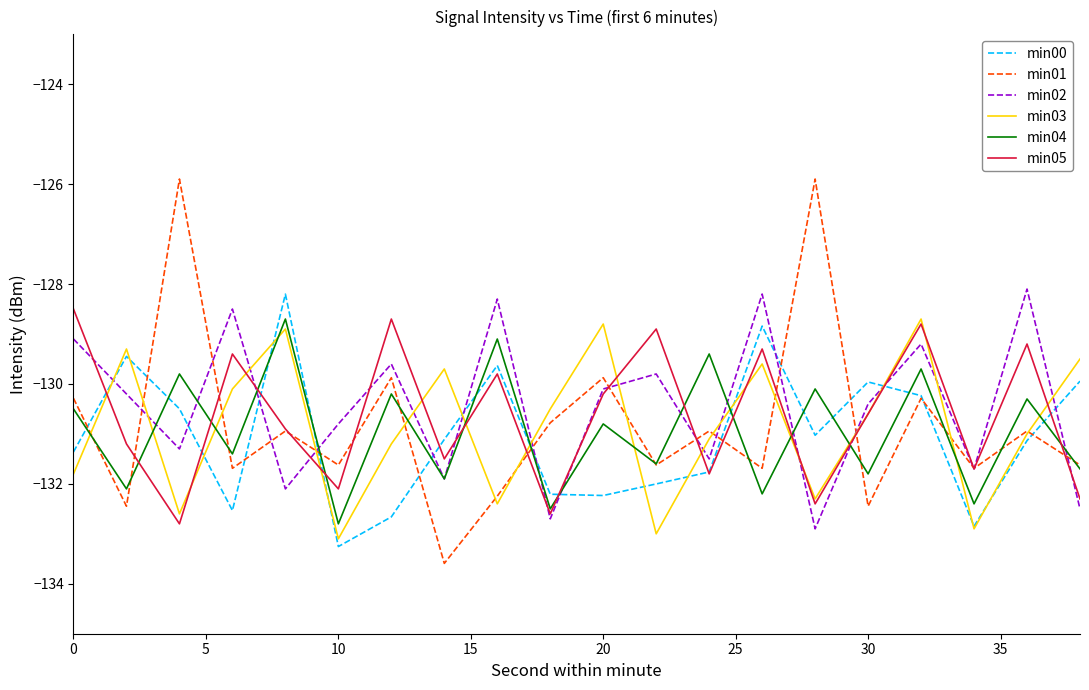

What is the highest value of the min03 series?

-128.7